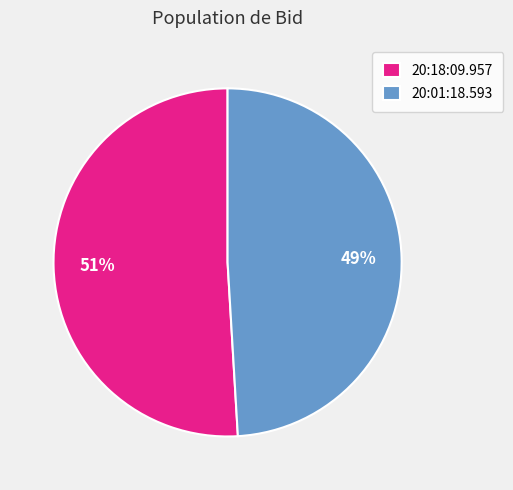

To the nearest percent, what is the difference between the largest and smallest slice percentages?

2%